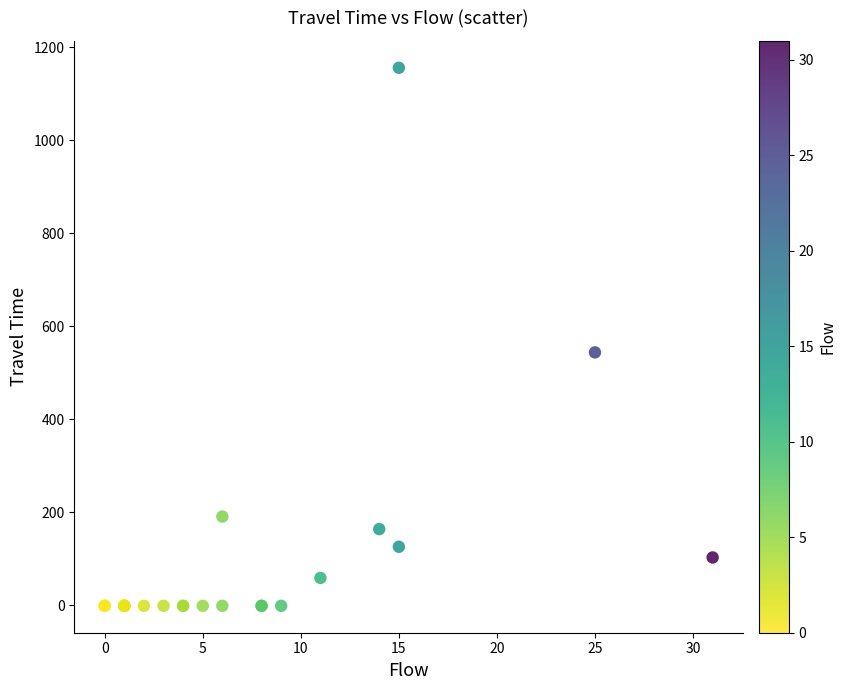

What Y value in the scatter plot is closest to 577?

544